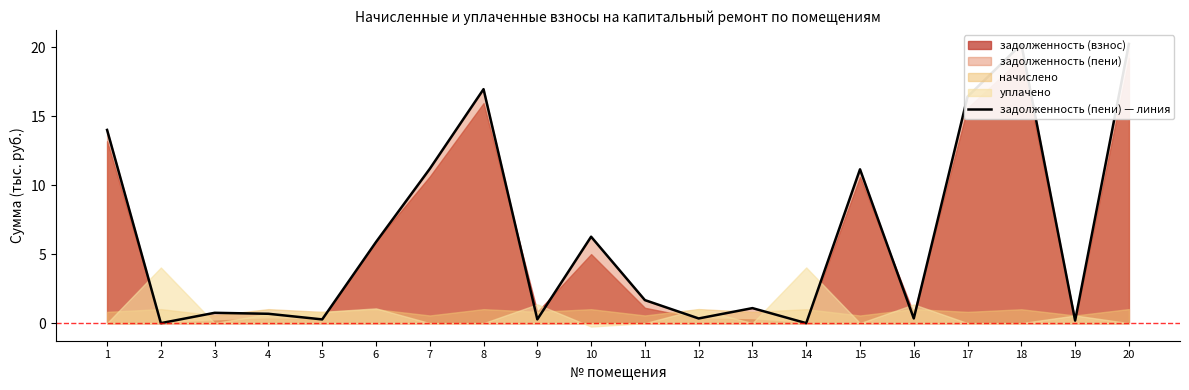

Does the chart have visible grid lines?

No